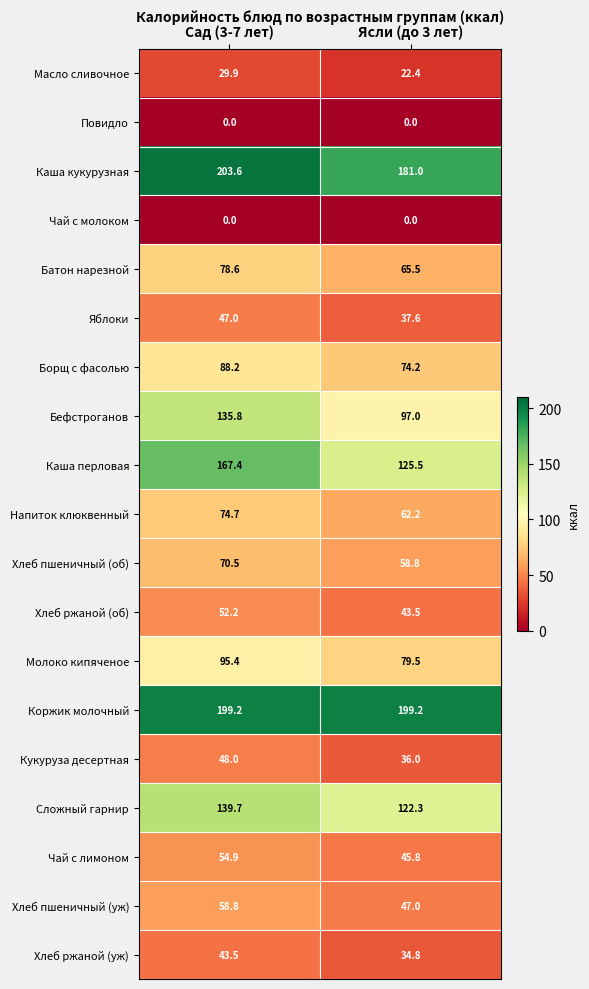

Which series changed the most between Сад (3-7 лет) and Ясли (до 3 лет)?

Каша перловая